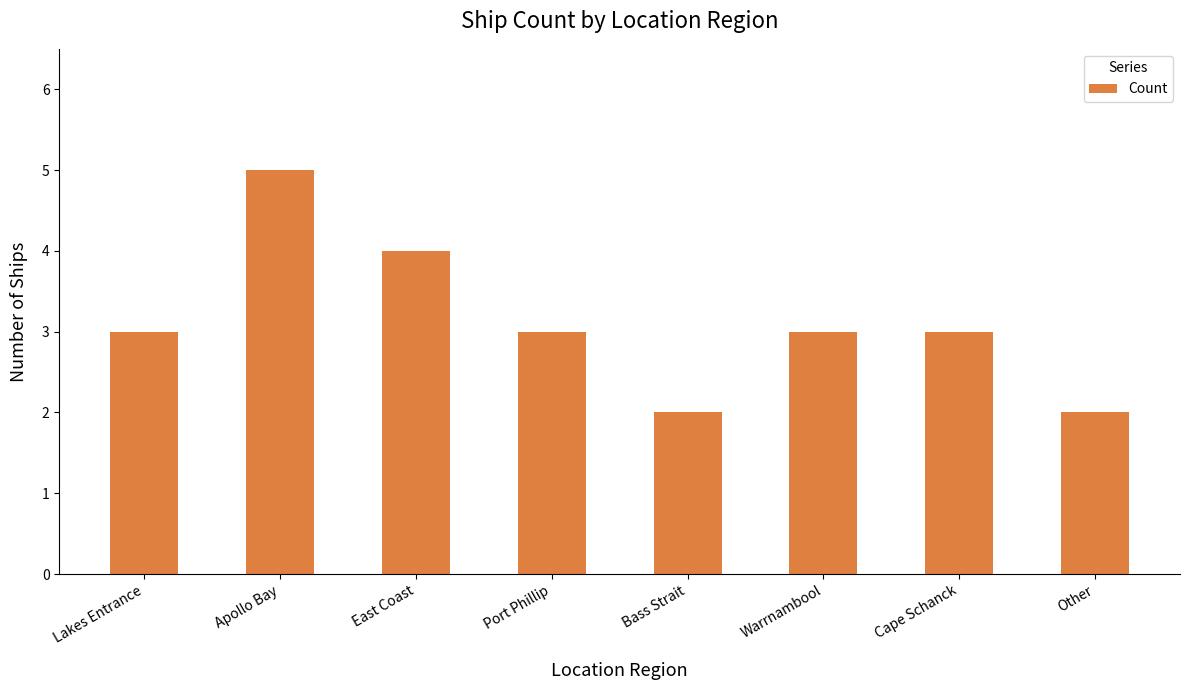

What position from the right is Other?

1